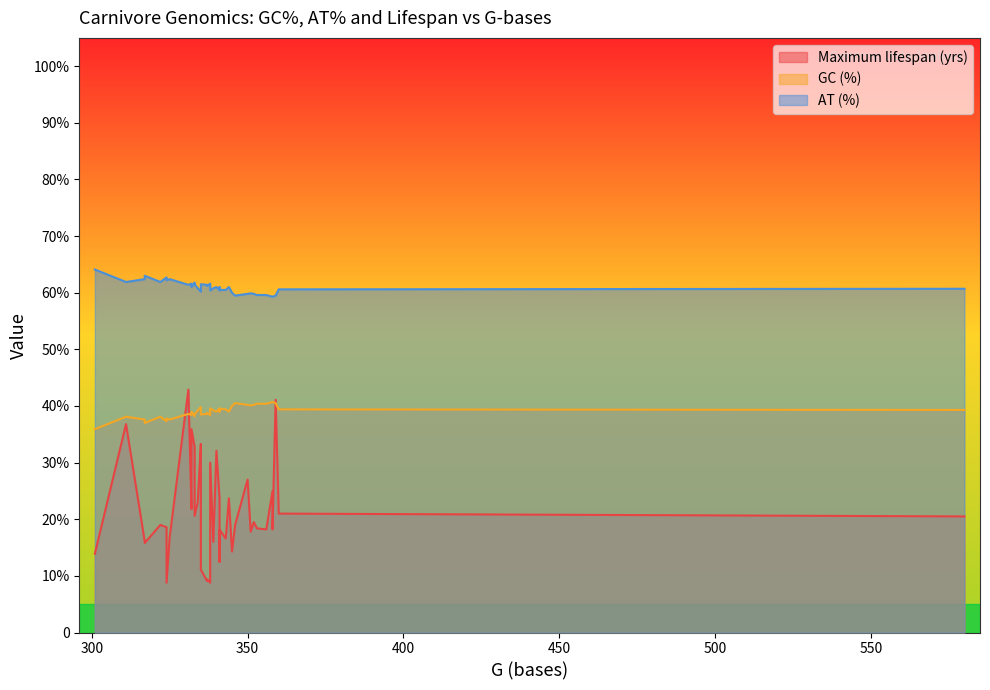

In Maximum lifespan (yrs), how many points are lower than both neighbors (excluding endpoints)?

13